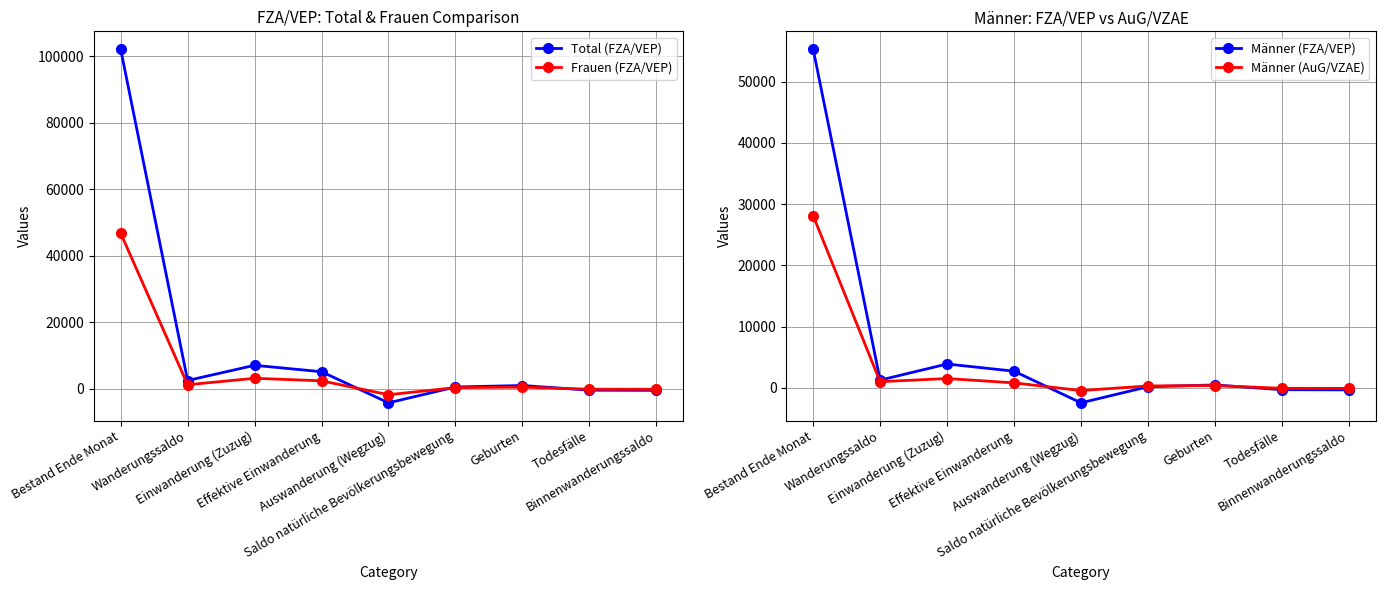

At which category does the chart reach its peak across all series?

Bestand Ende Monat